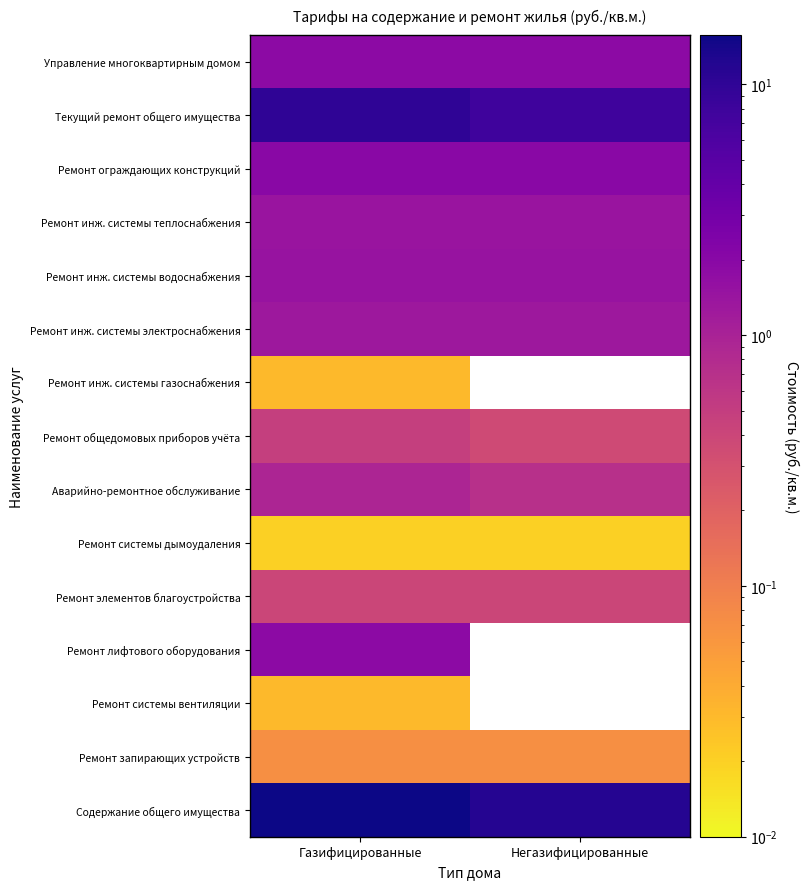

Is it true that Управление многоквартирным домом equals 0.5 at Негазифицированные?

False